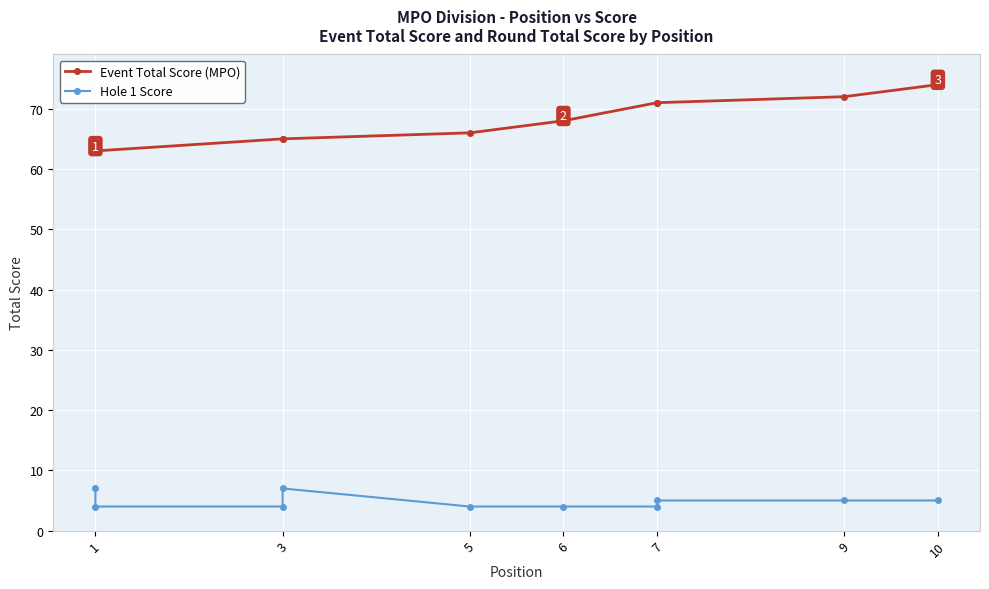

Between 6 and 10, which series saw the biggest shift?

Event Total Score (MPO)